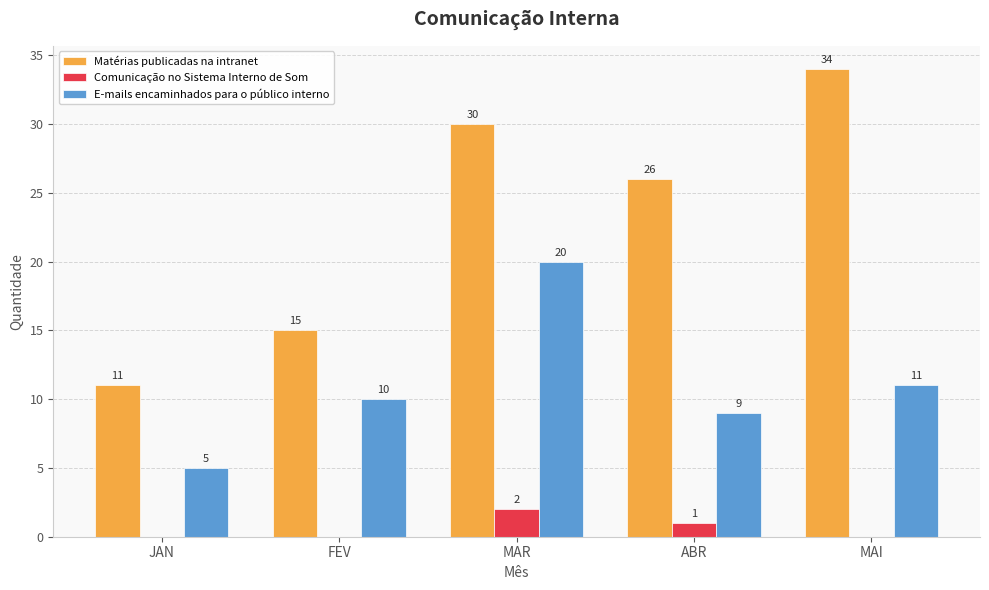

What is the sum of all E-mails encaminhados para o público interno values?

55